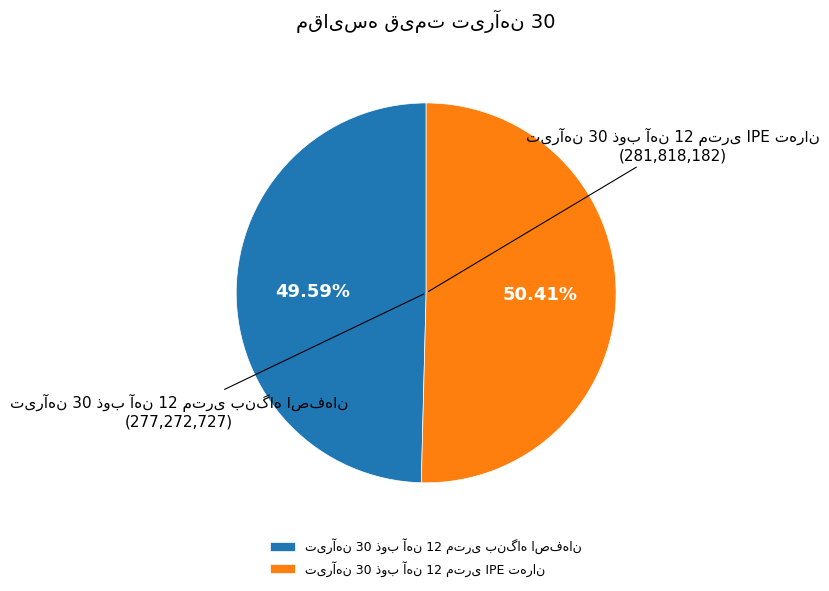

Is there a majority slice in this chart?

Yes